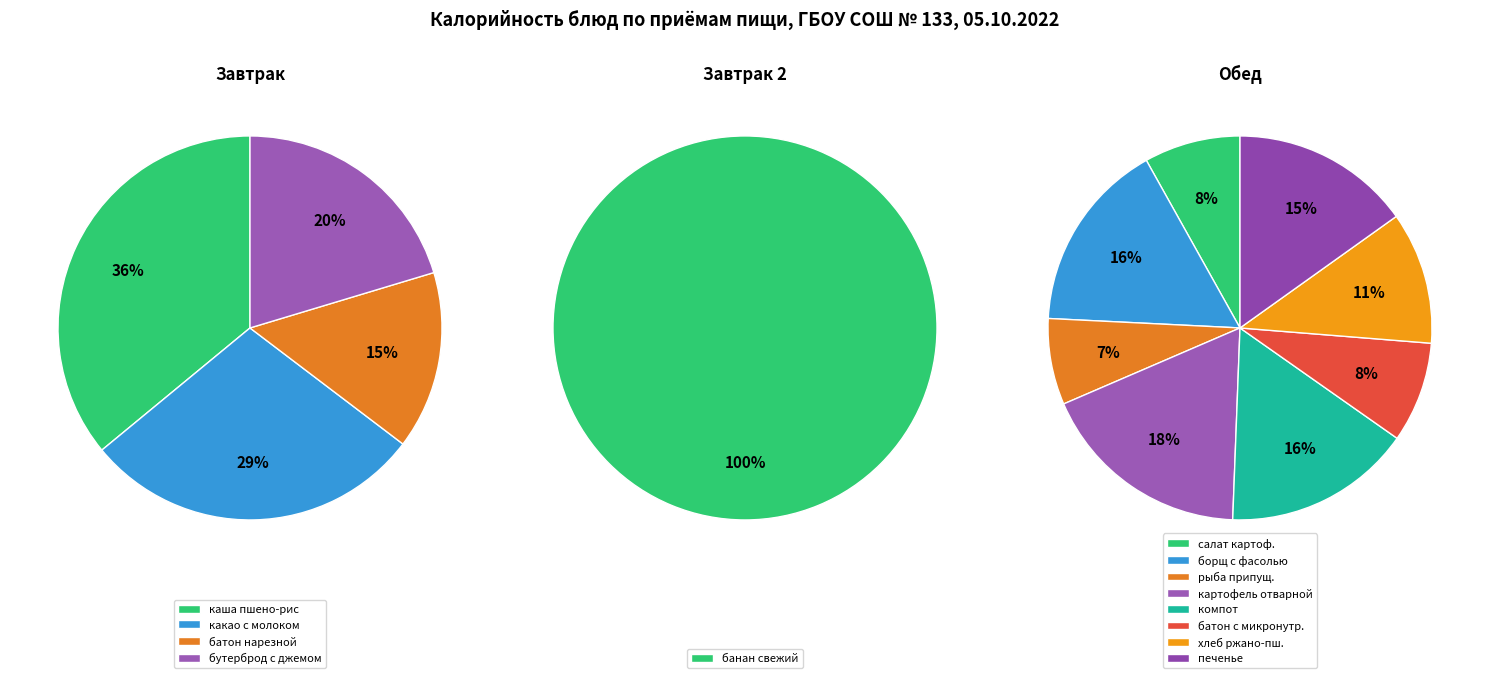

The хлеб ржано-пшеничный обогащенный slice represents 1% of the pie. True or false?

False